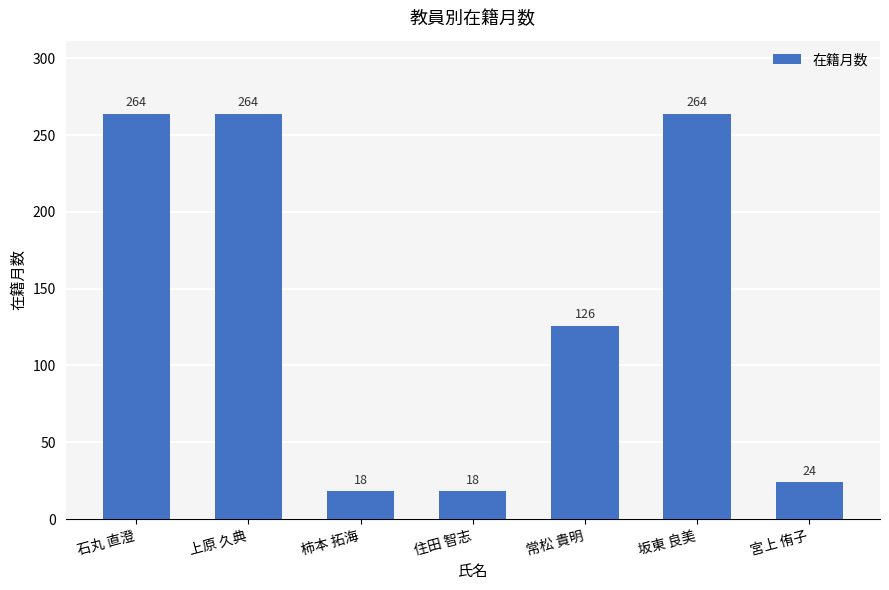

What is the difference between the second highest and minimum values?

246